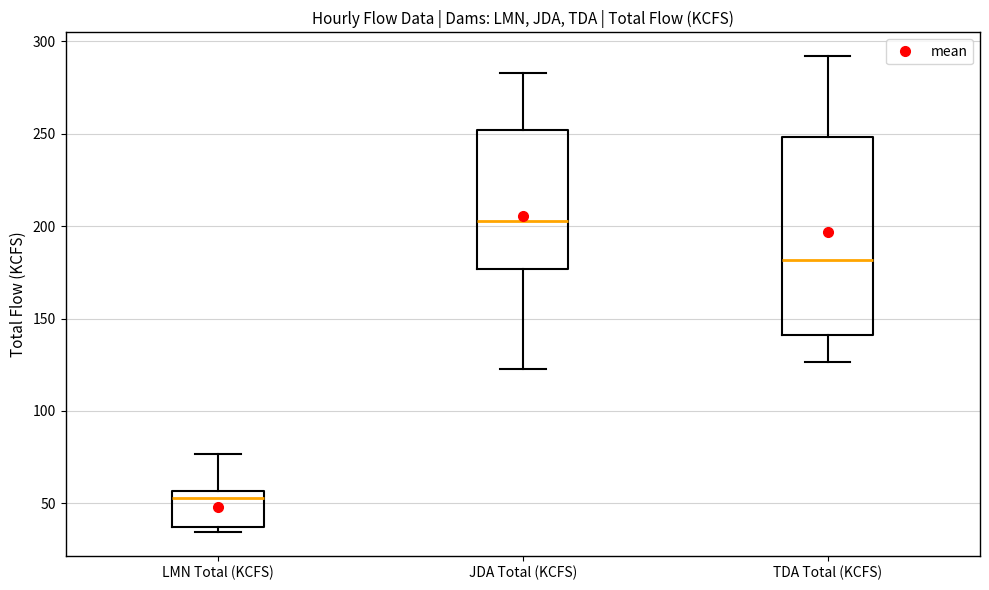

Where does the upper whisker of the box for LMN Total (KCFS) end on the y-axis? The values are not printed on the chart, so give them approximately, as read against the axis.

75